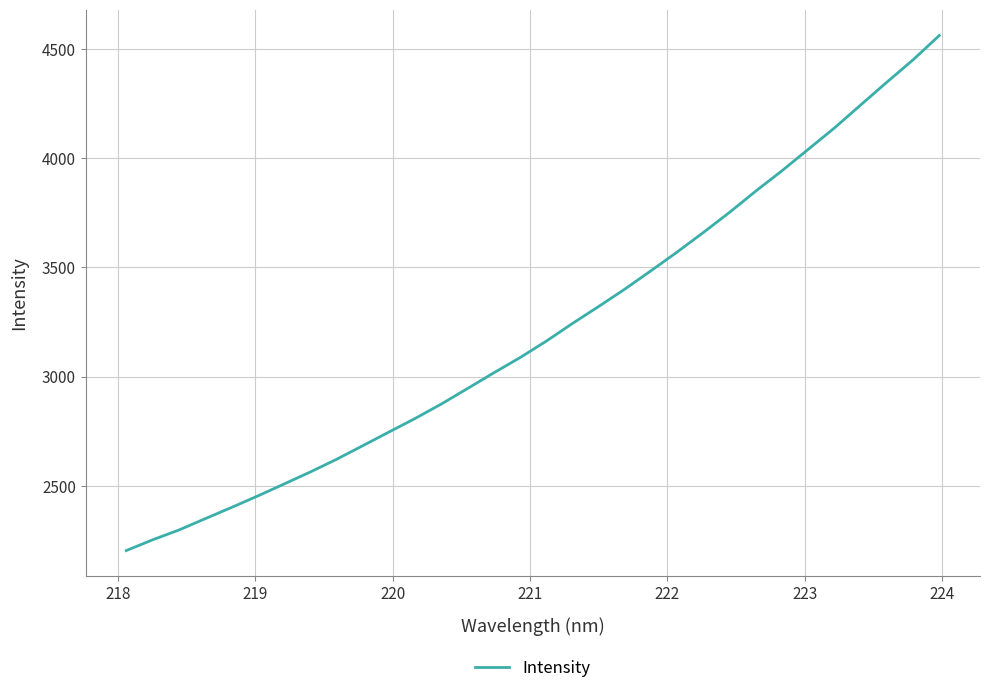

What is the smallest value displayed?

2203.0